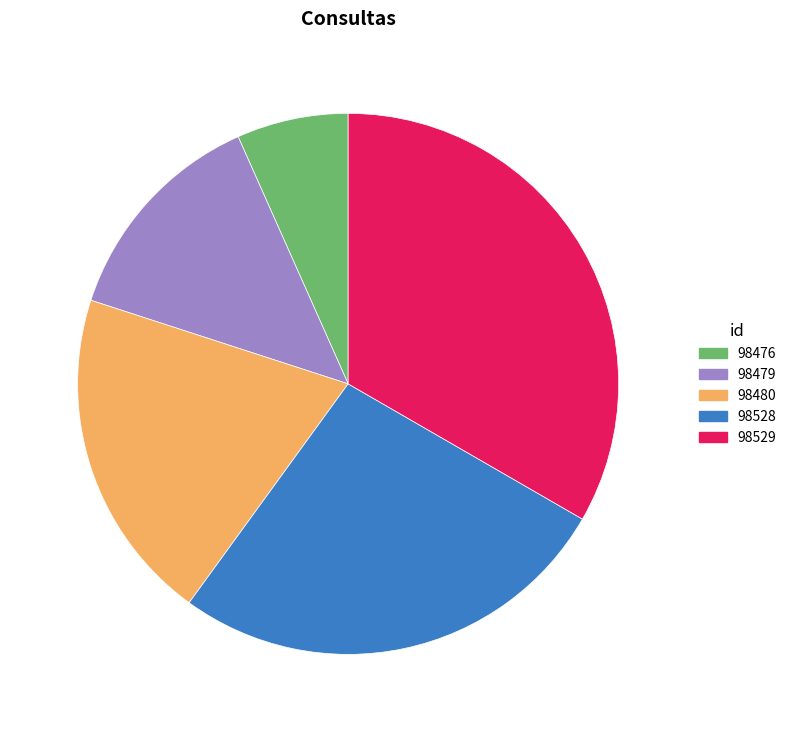

The 98480 slice represents 13% of the pie. True or false?

False